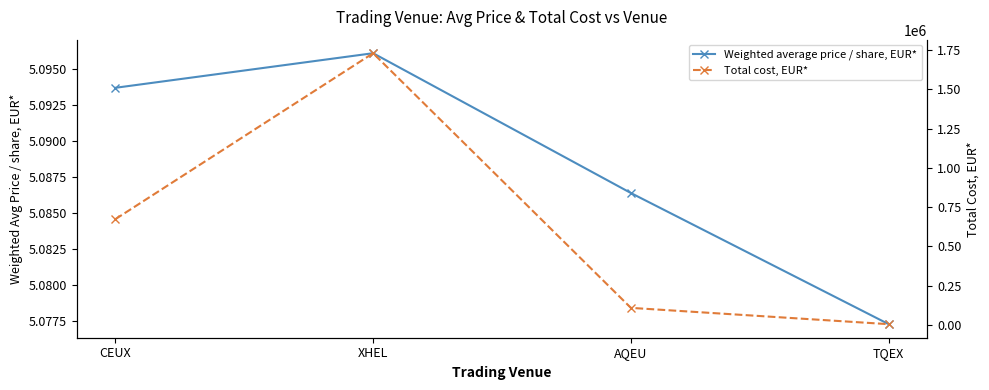

How many interior local peaks does the Weighted average price / share, EUR* series have?

1